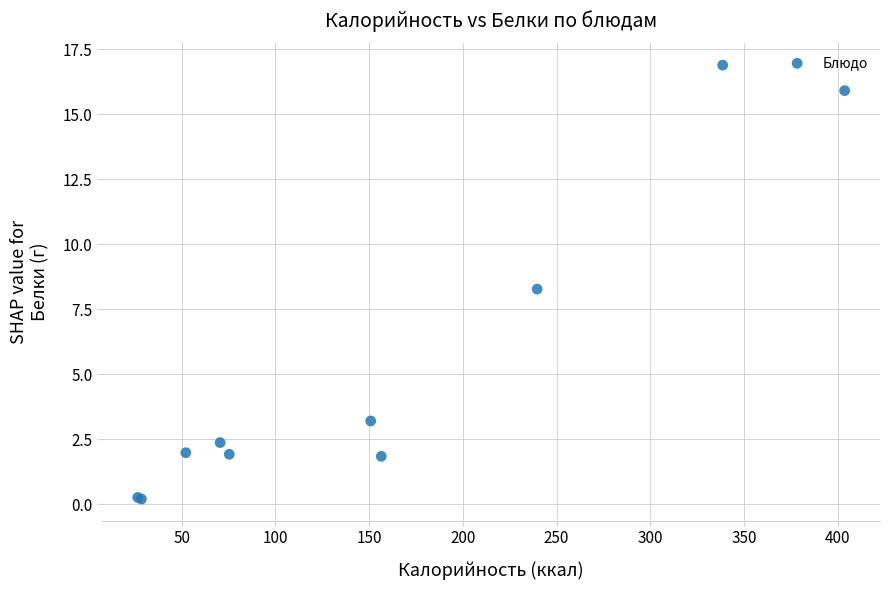

What Y value in the scatter plot is closest to 8?

8.3